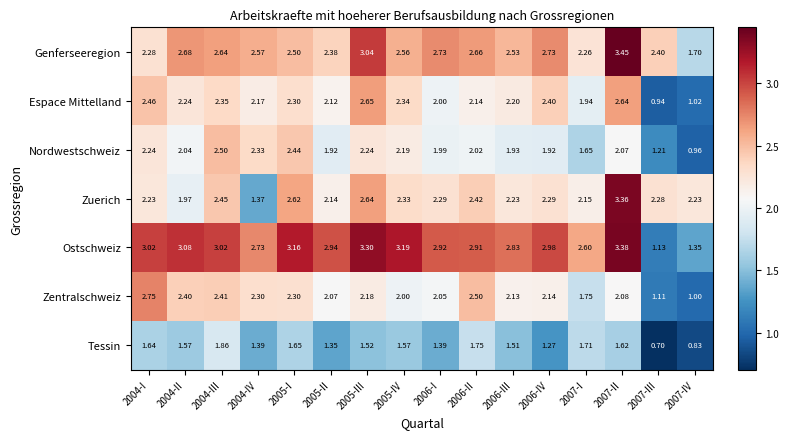

List the series in order of their peak value, highest first.

Genferseeregion, Ostschweiz, Zuerich, Zentralschweiz, Espace Mittelland, Nordwestschweiz, Tessin